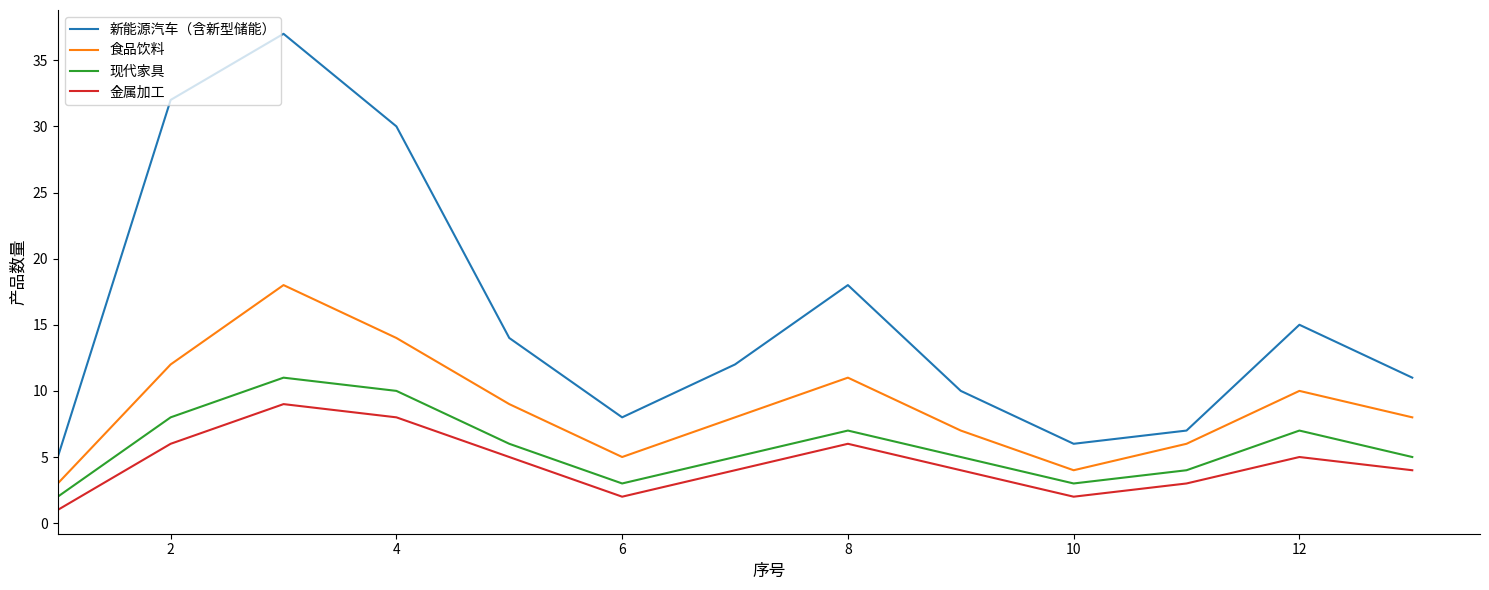

What is the minimum value for 新能源汽车（含新型储能）?

5